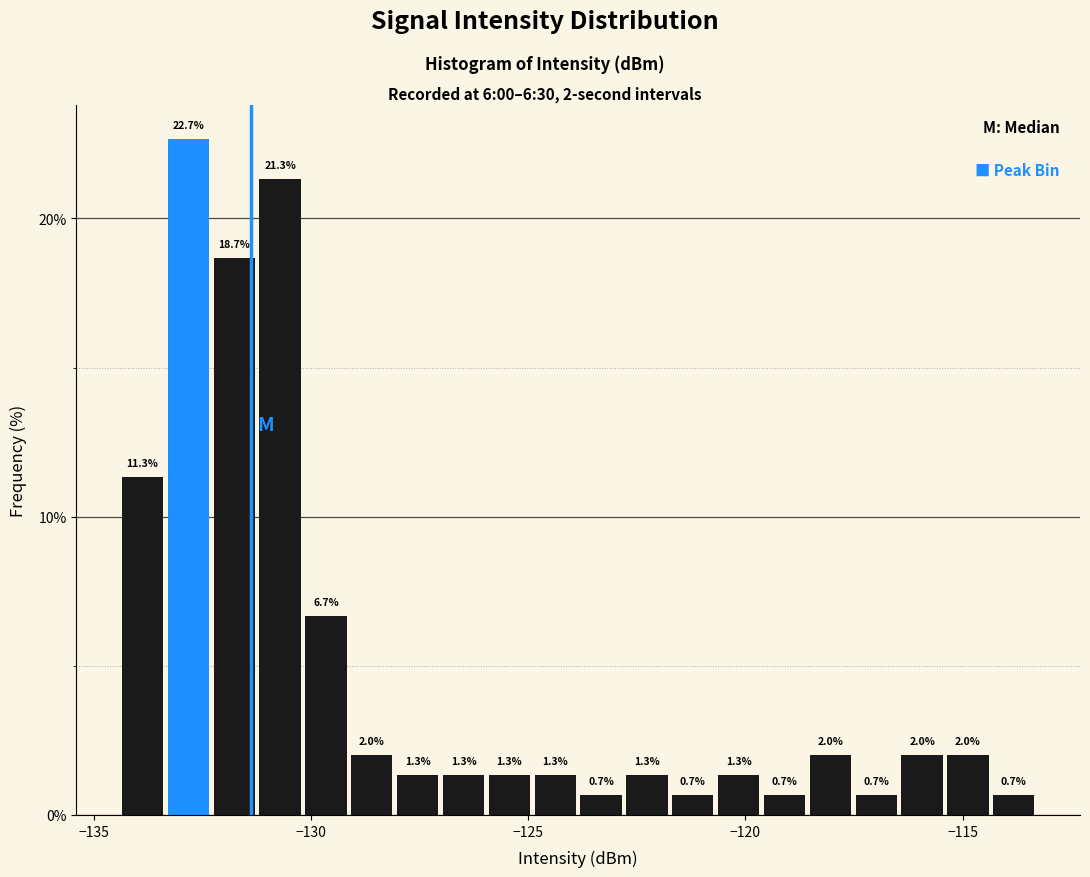

Read against the x-axis, roughly where is the centre of the tallest bar?

-133.0